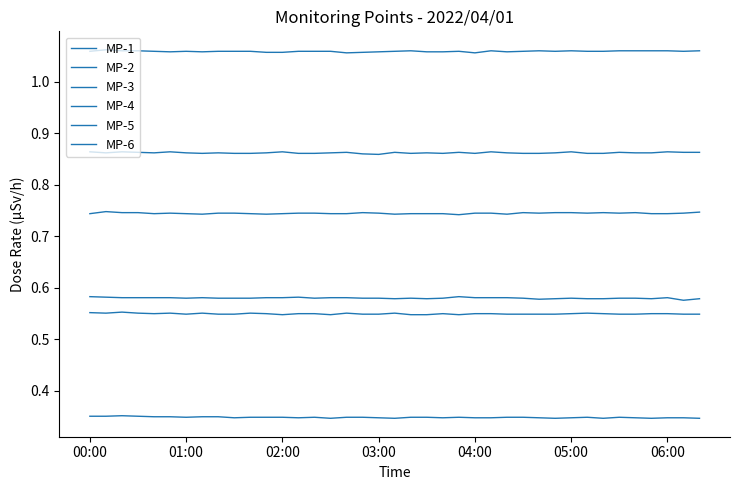

Is this an area chart (filled region under the line)?

No